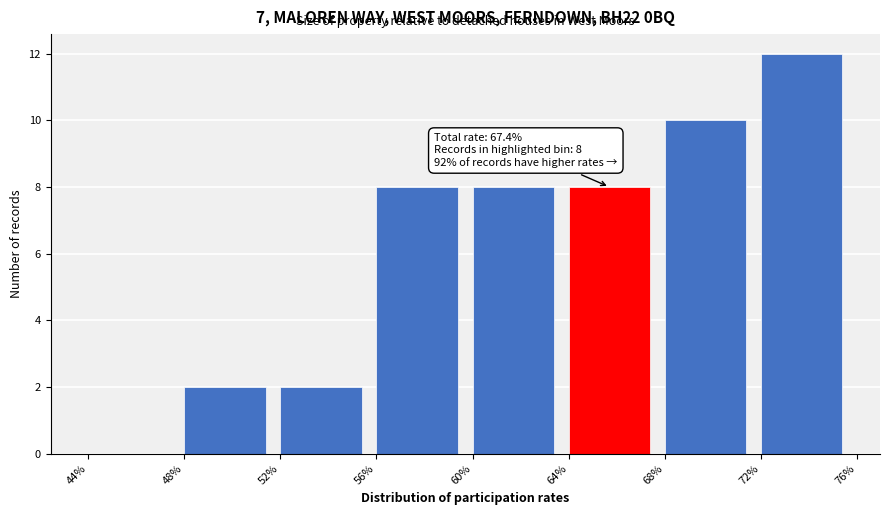

Over which range of the x-axis is the bar tallest?

72% to 76%